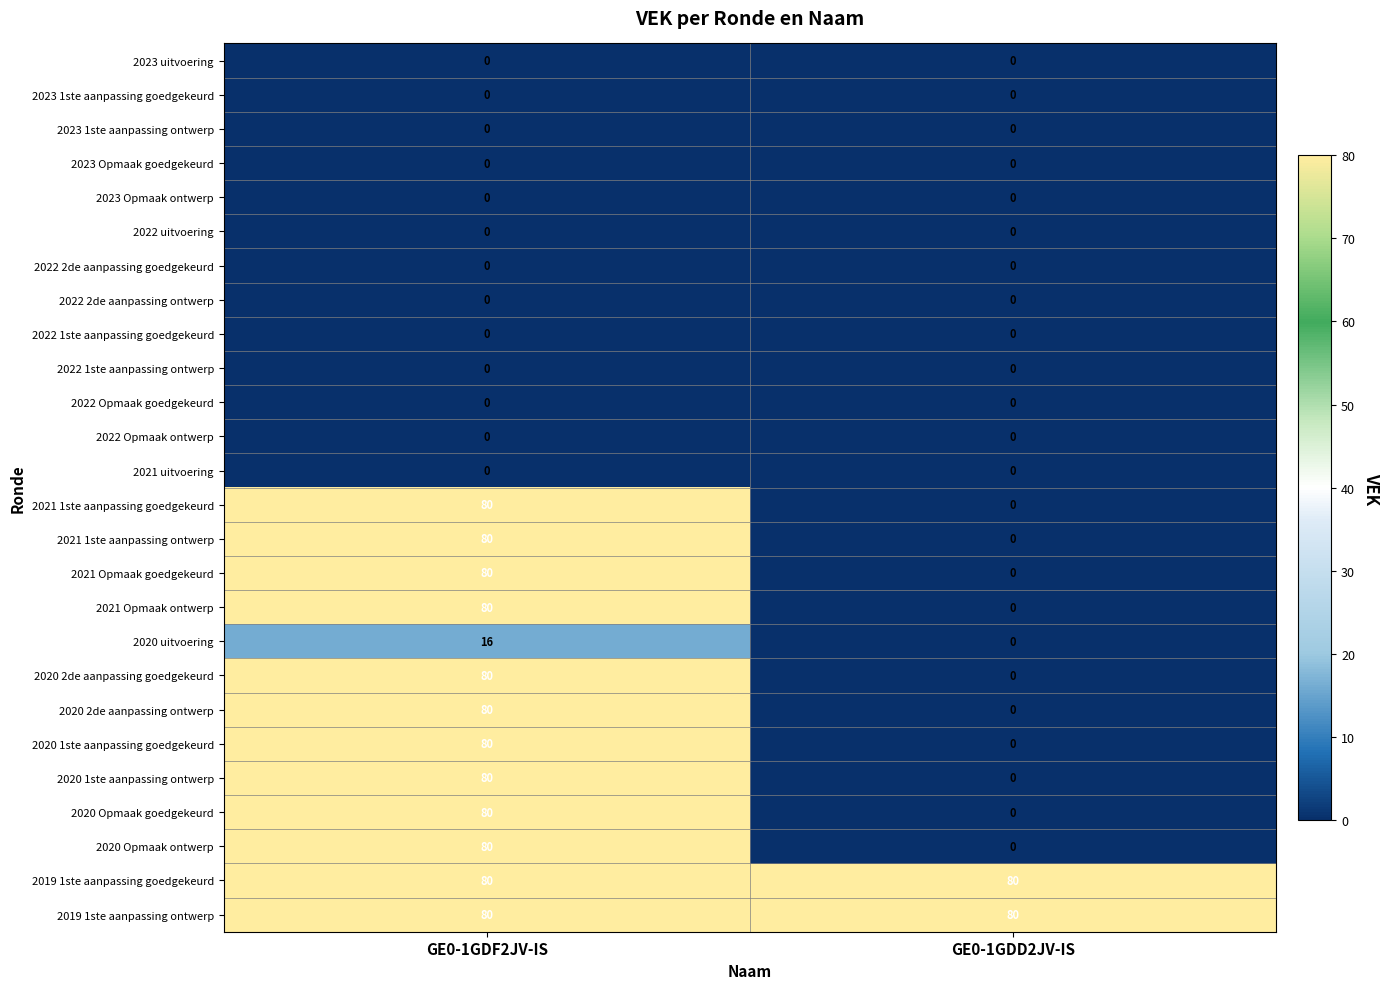

The value of 2020 1ste aanpassing ontwerp at GE0-1GDF2JV-IS is 80. True or false?

True